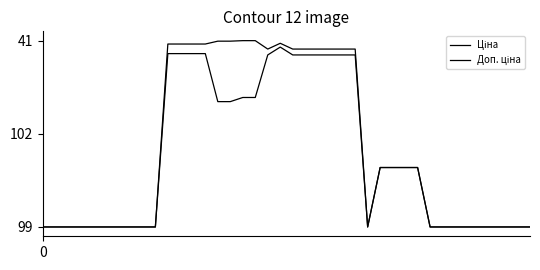

Does the chart display data point markers on the line(s)?

No